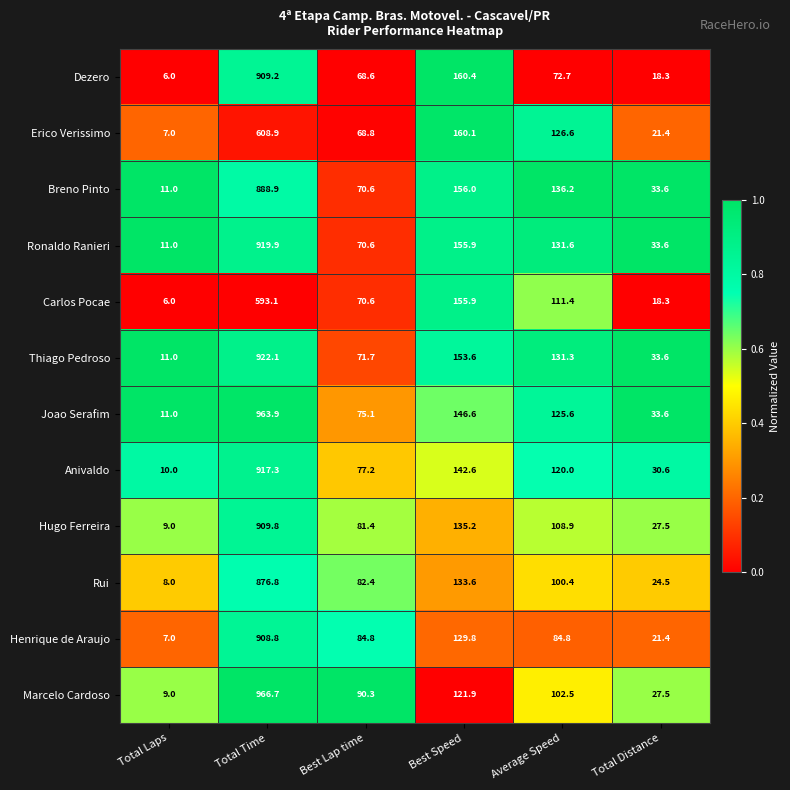

At which label is Rui closest to 442?

Best Speed